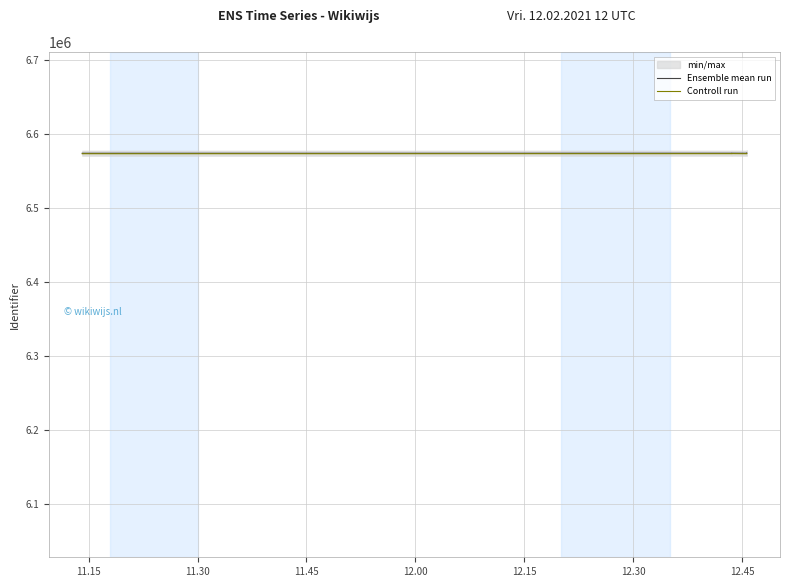

Read the Ensemble mean run value at 11.30.

6573634.0